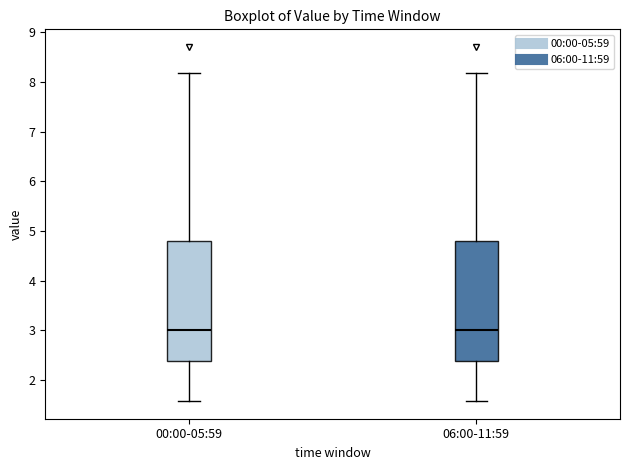

Reading left to right, read every box against the y-axis: the position of its median line, the range the box covers, and the ends of its whiskers. The values are not printed on the chart, so give them approximately, as read against the axis.

00:00-05:59: median 3.0, box 2.4 to 4.8, whiskers 1.6 to 8.2
06:00-11:59: median 3.0, box 2.4 to 4.8, whiskers 1.6 to 8.2